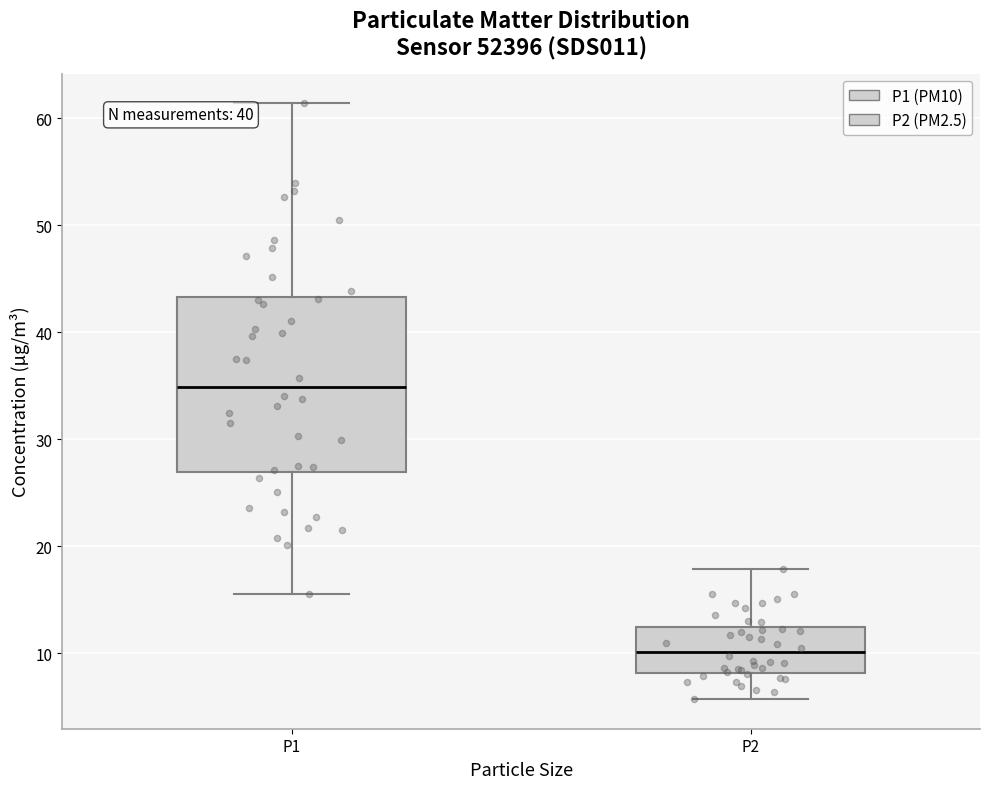

Reading left to right, transcribe this box plot: for each box, give where its median line is, the range the box spans, and where its two whiskers end, as read against the y-axis. The values are not printed on the chart, so give them approximately, as read against the axis.

P1: median 35, box 27 to 43, whiskers 16 to 61
P2: median 10, box 8 to 12, whiskers 6 to 18